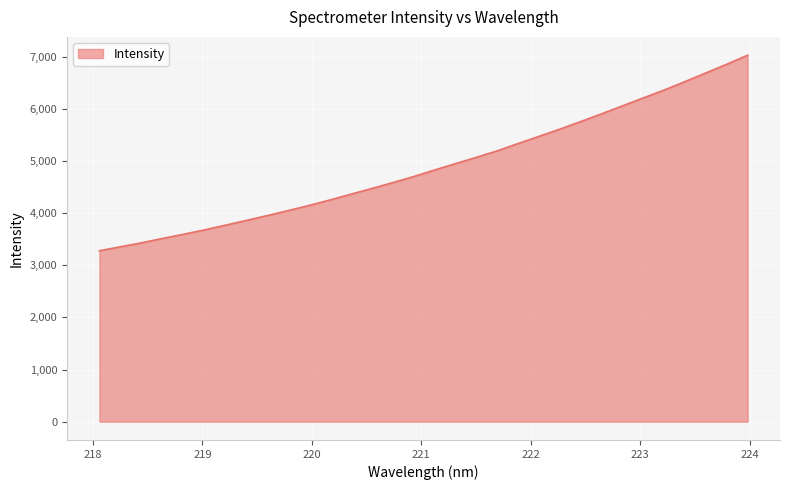

What is the difference between the maximum and minimum values?

3753.4